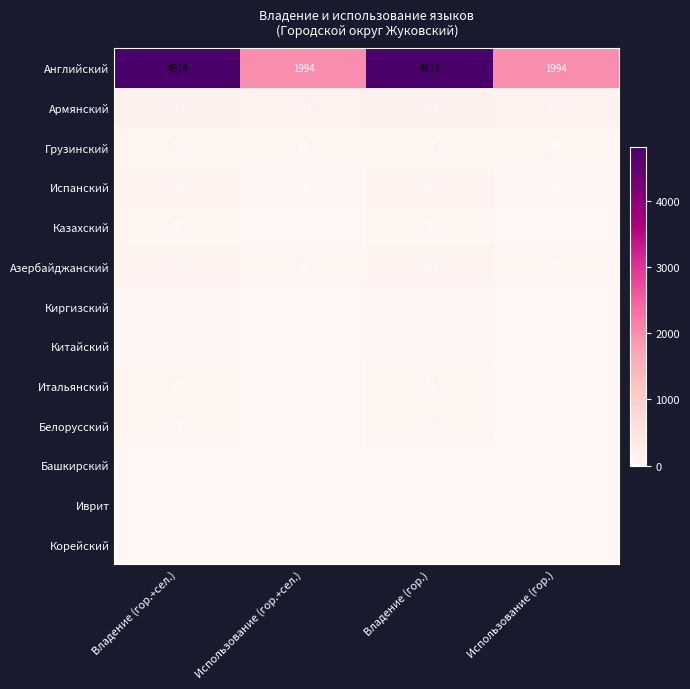

Which series has the widest spread of values?

Английский